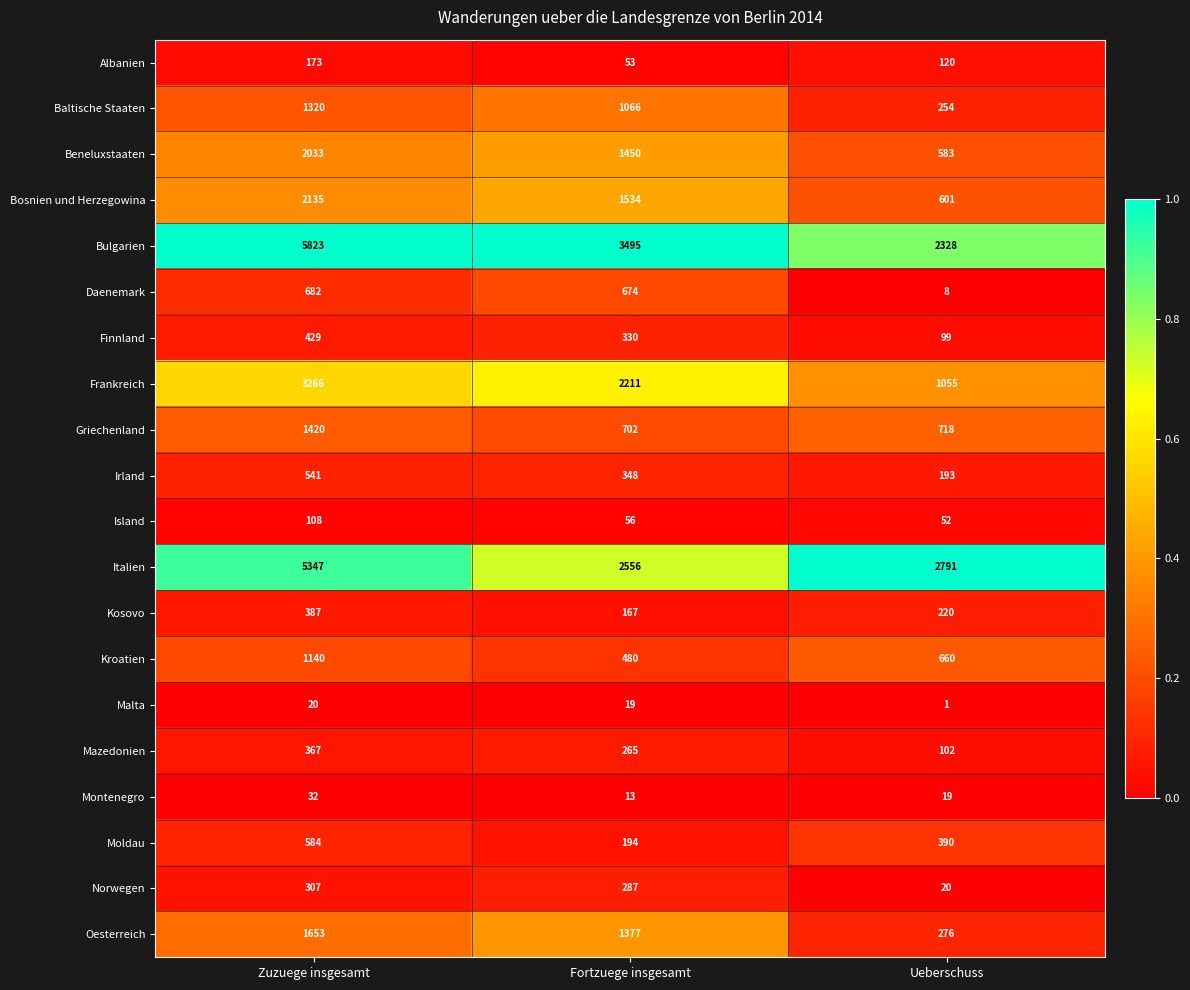

Between Fortzuege insgesamt and Ueberschuss, which series saw the biggest shift?

Bulgarien